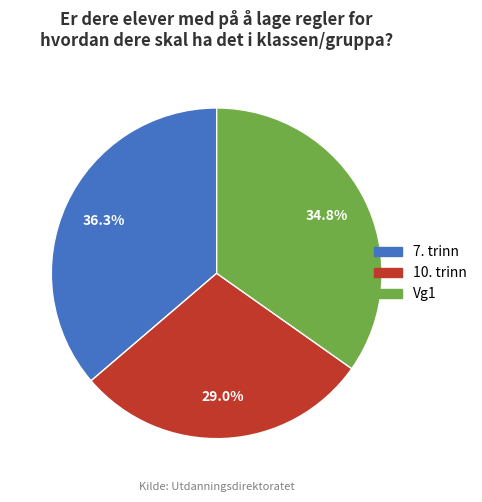

The Vg1 slice represents 21% of the pie. True or false?

False